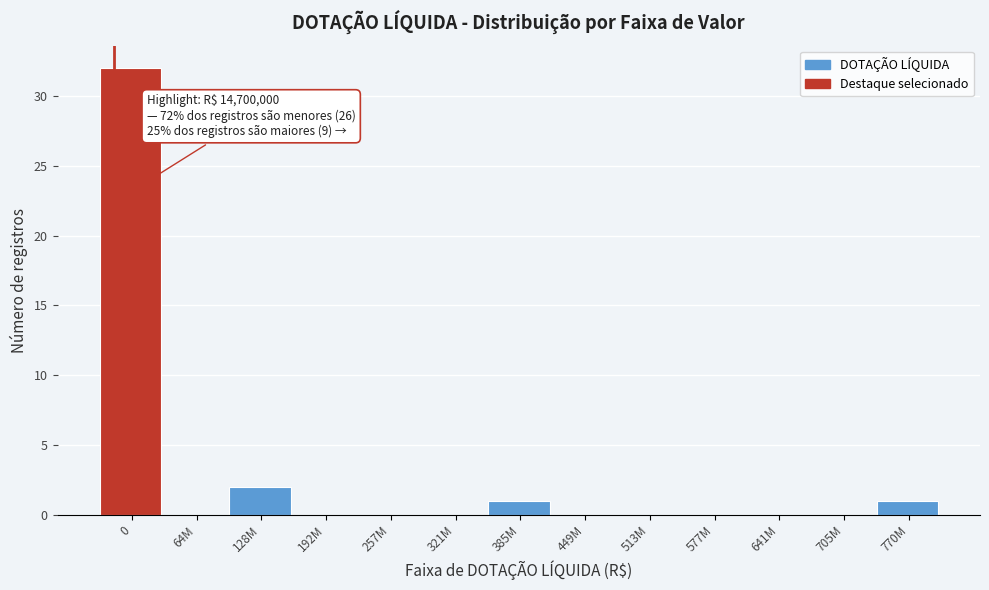

Reading left to right, list all the values displayed in this chart.

0=32	64M=0	128M=2	192M=0	257M=0	321M=0	385M=1	449M=0	513M=0	577M=0	641M=0	705M=0	770M=1